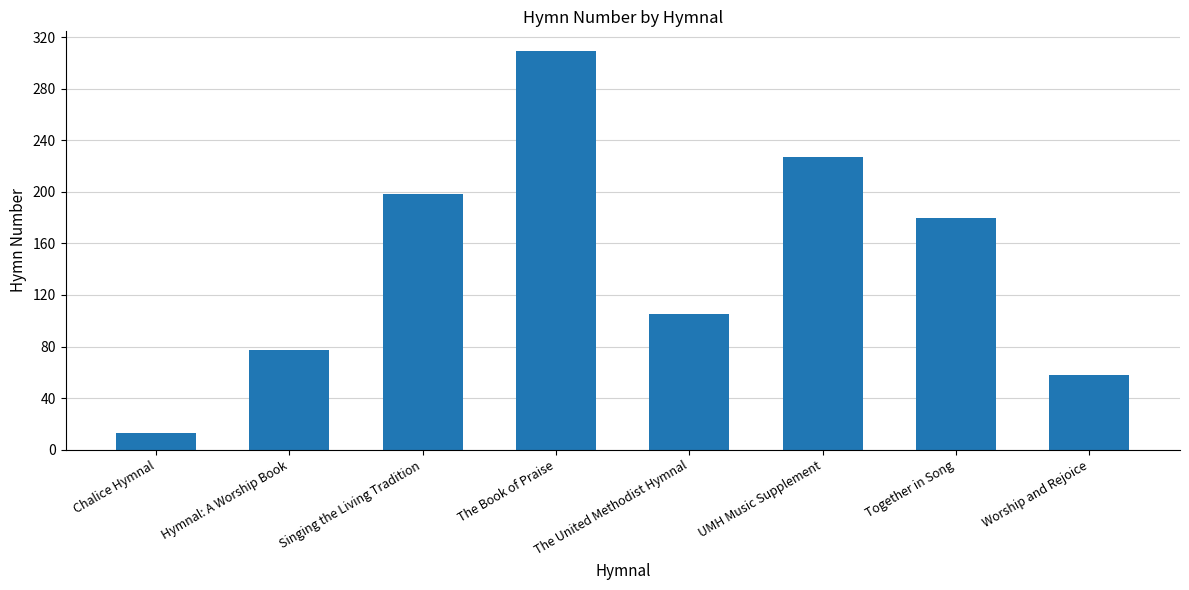

What is the smallest value displayed?

13